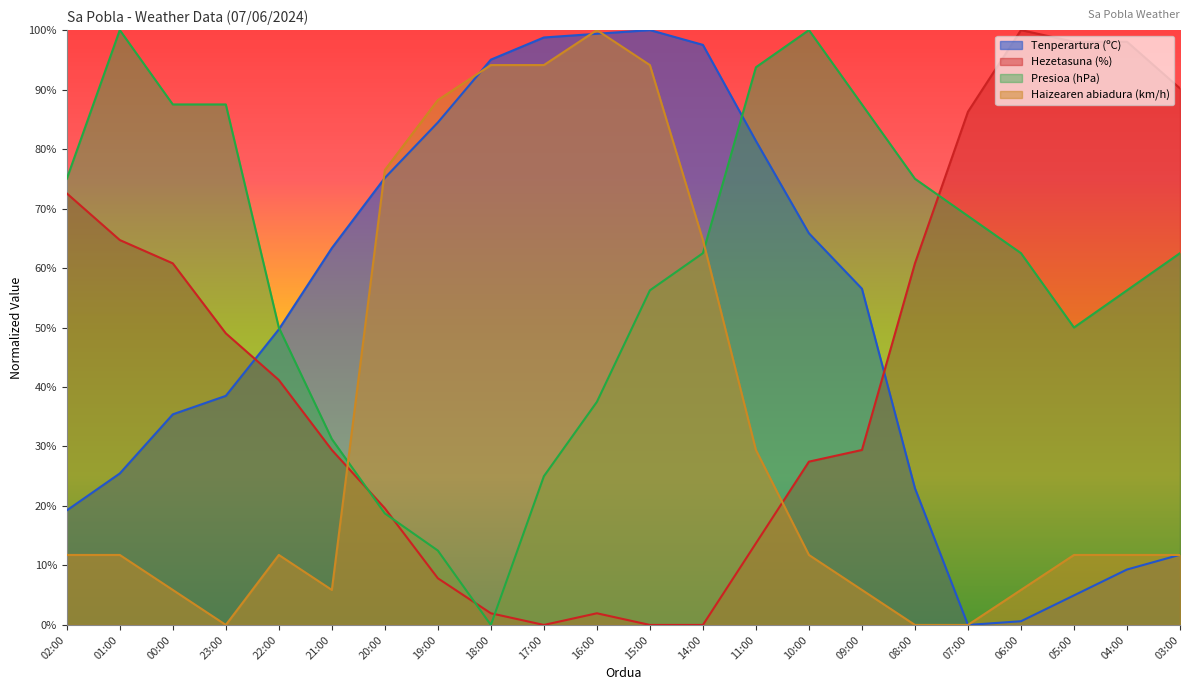

Which series has the widest spread of values?

Tenperartura (ºC)